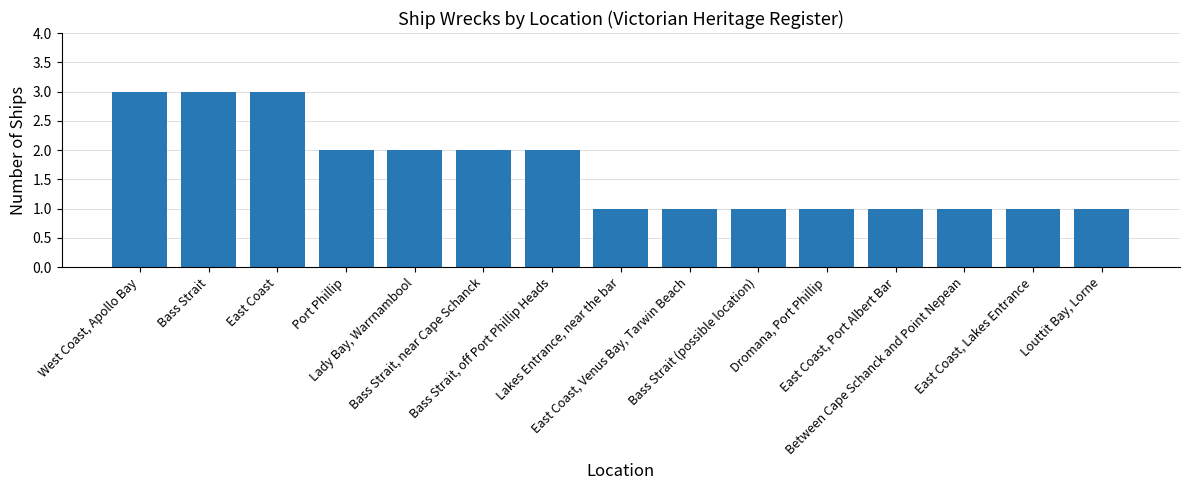

Reading left to right, list all the values displayed in this chart.

West Coast, Apollo Bay=3	Bass Strait=3	East Coast=3	Port Phillip=2	Lady Bay, Warrnambool=2	Bass Strait, near Cape Schanck=2	Bass Strait, off Port Phillip Heads=2	Lakes Entrance, near the bar=1	East Coast, Venus Bay, Tarwin Beach=1	Bass Strait (possible location)=1	Dromana, Port Phillip=1	East Coast, Port Albert Bar=1	Between Cape Schanck and Point Nepean=1	East Coast, Lakes Entrance=1	Louttit Bay, Lorne=1